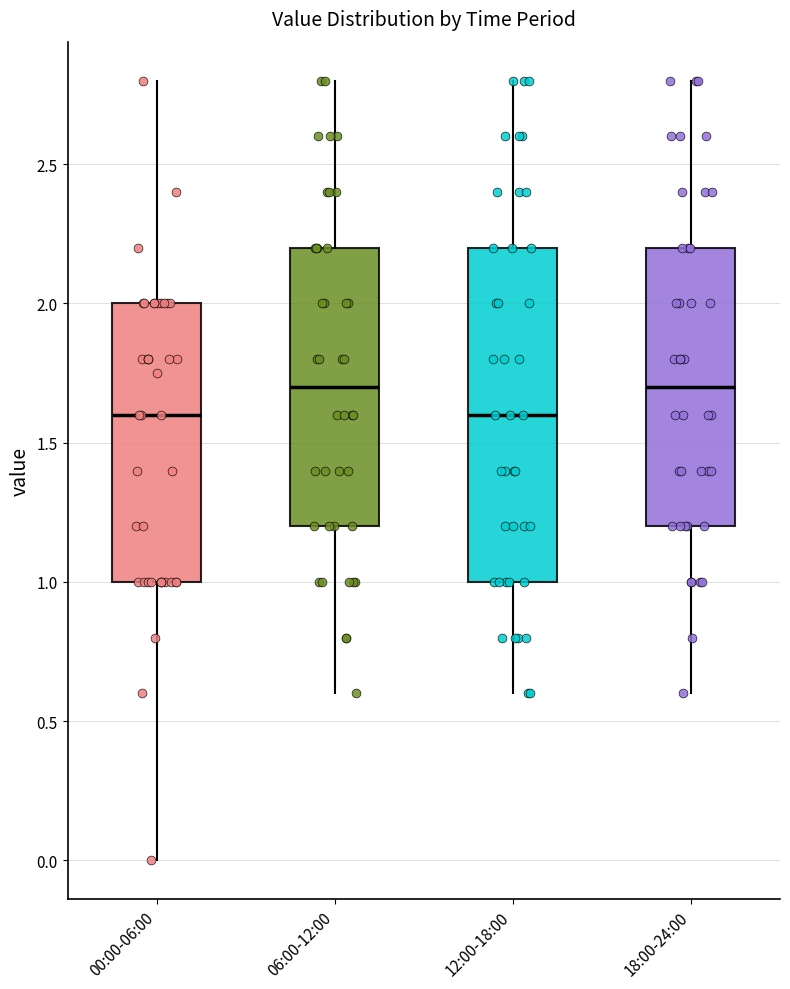

Reading left to right, read every box against the y-axis: the position of its median line, the range the box covers, and the ends of its whiskers. The values are not printed on the chart, so give them approximately, as read against the axis.

00:00-06:00: median 1.6, box 1.0 to 2.0, whiskers 0.0 to 2.8
06:00-12:00: median 1.7, box 1.2 to 2.2, whiskers 0.6 to 2.8
12:00-18:00: median 1.6, box 1.0 to 2.2, whiskers 0.6 to 2.8
18:00-24:00: median 1.7, box 1.2 to 2.2, whiskers 0.6 to 2.8